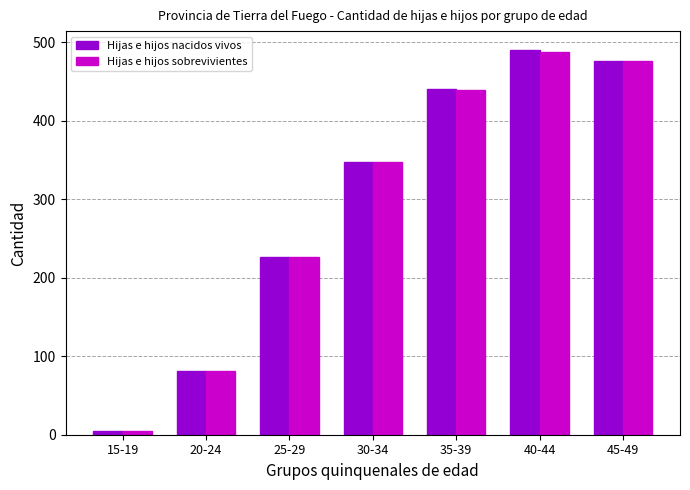

What is the average value of the Hijas e hijos nacidos vivos series?

295